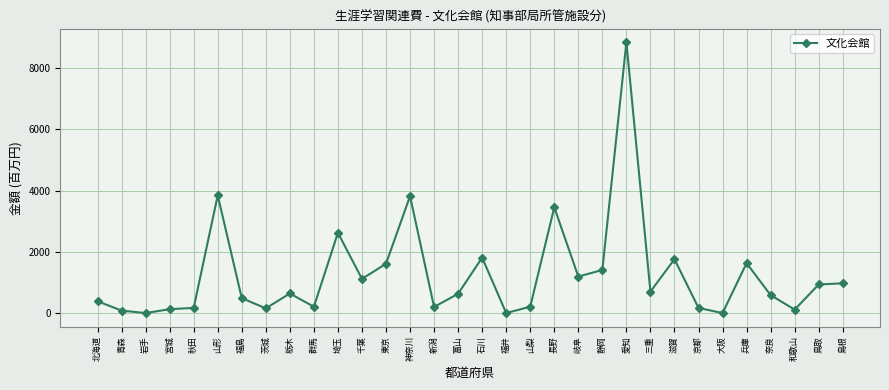

What is the difference between the values at 鳥取 and 東京?

677.1